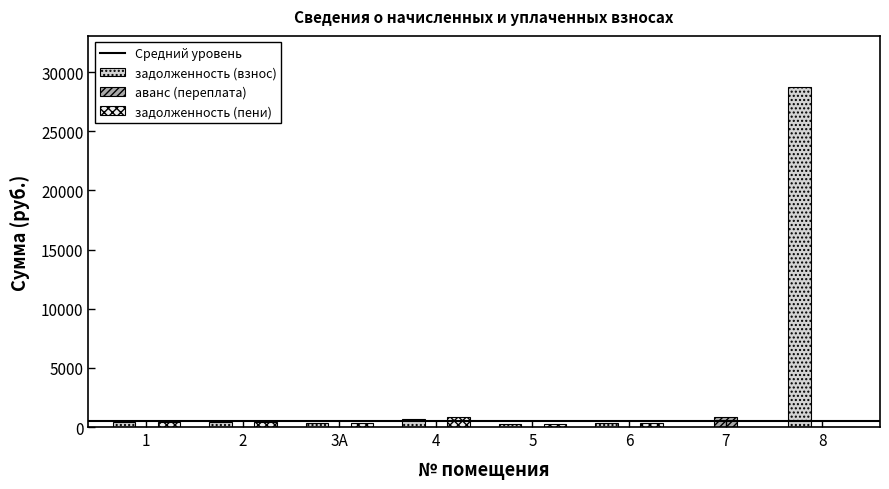

Which series has the largest total across all categories?

задолженность (взнос)